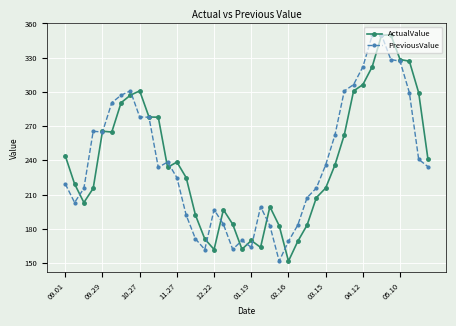

At how many categories does at least one series exceed 343?

3